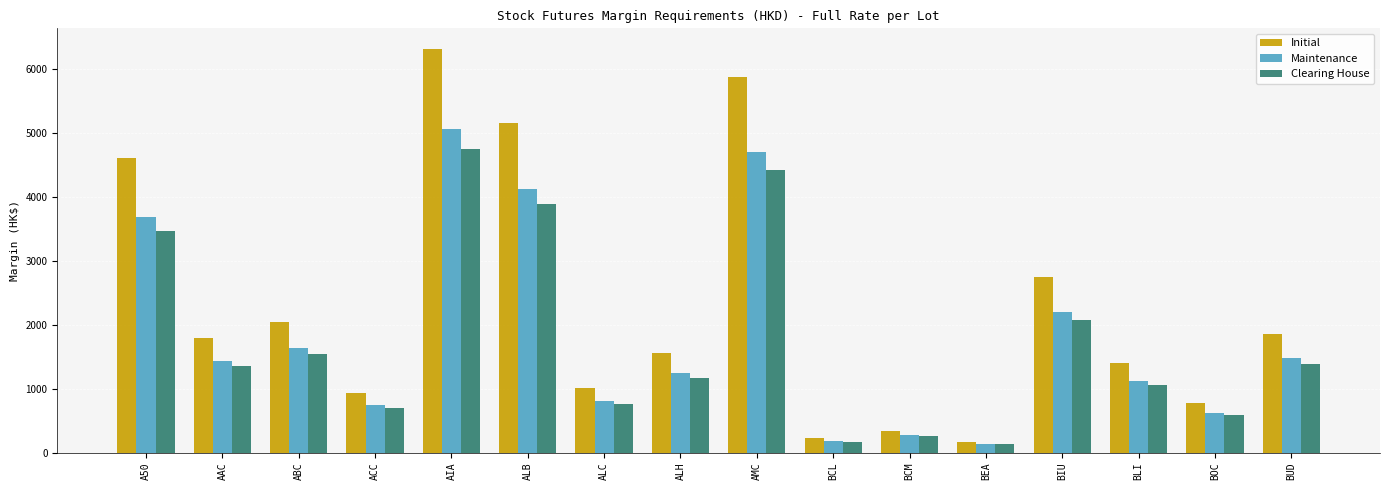

How many categories are shown in the chart?

16